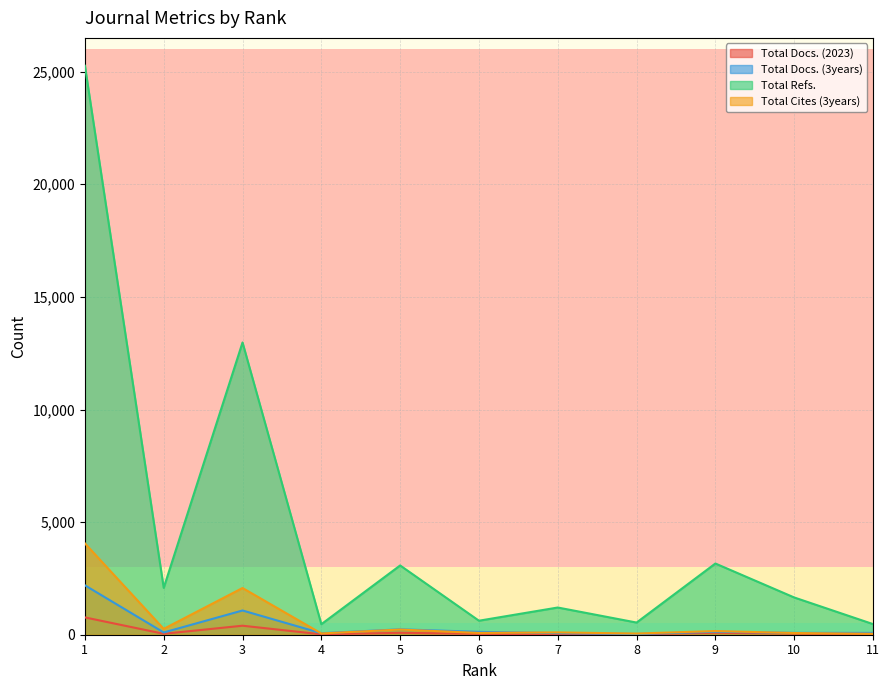

How many lines are shown in the chart?

4